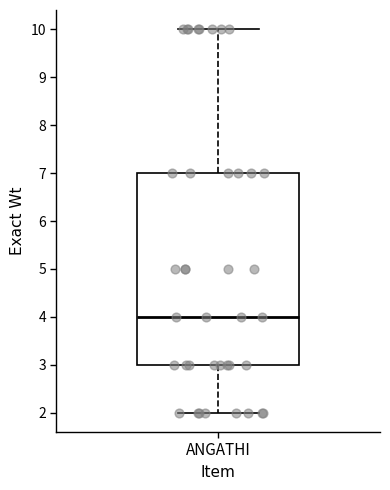

Where does the upper whisker of the box for ANGATHI end on the y-axis? The values are not printed on the chart, so give them approximately, as read against the axis.

10